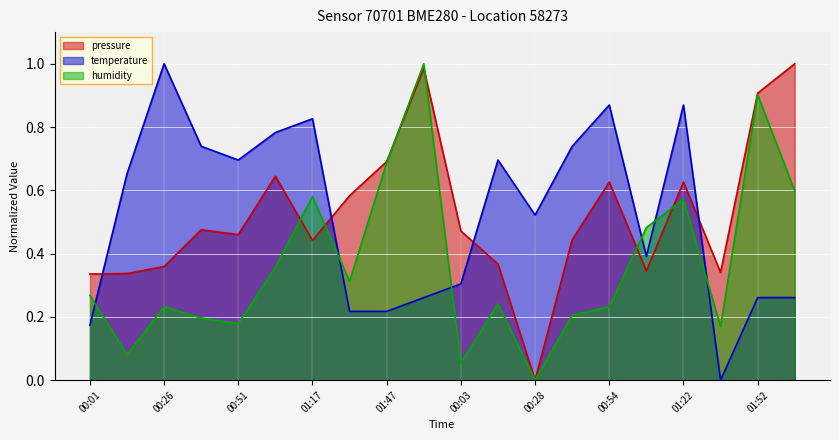

Which series ends up on top after the final intersection of temperature and humidity?

humidity